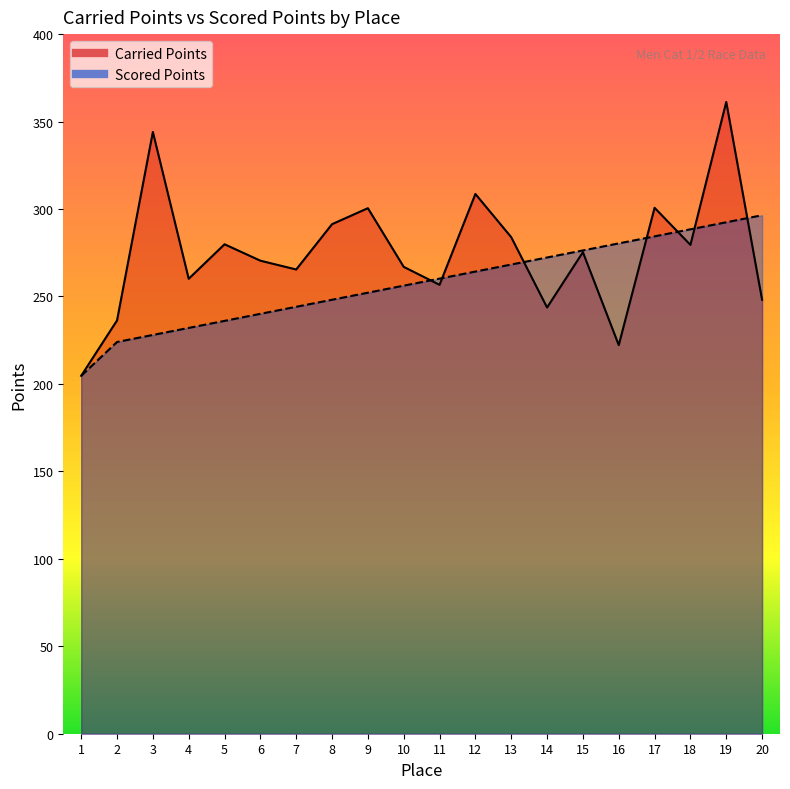

Which series changed the most between 3 and 9?

Carried Points